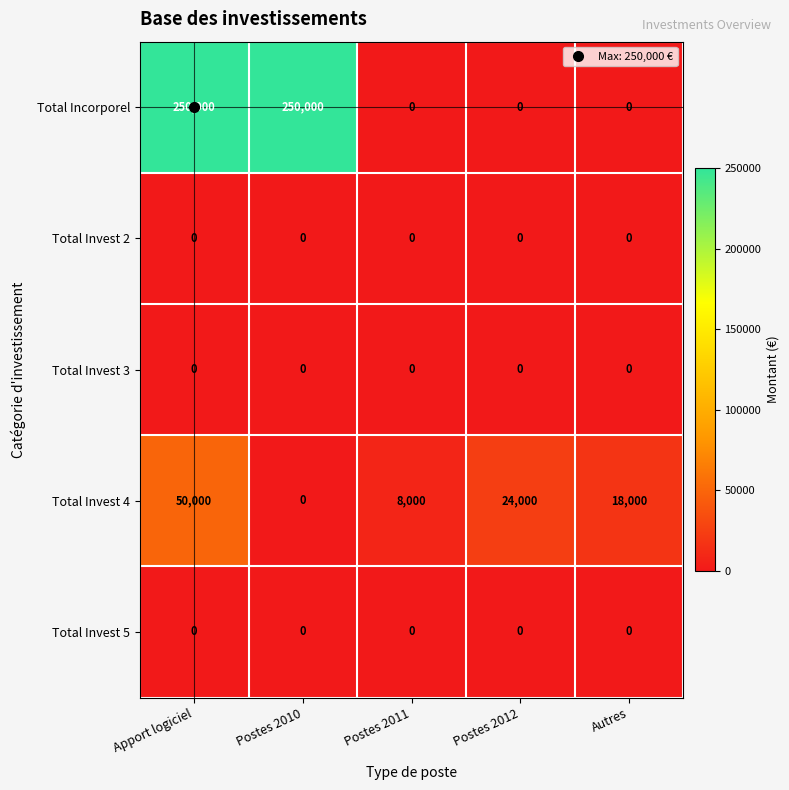

At which category is the sum across all series the highest?

Apport logiciel